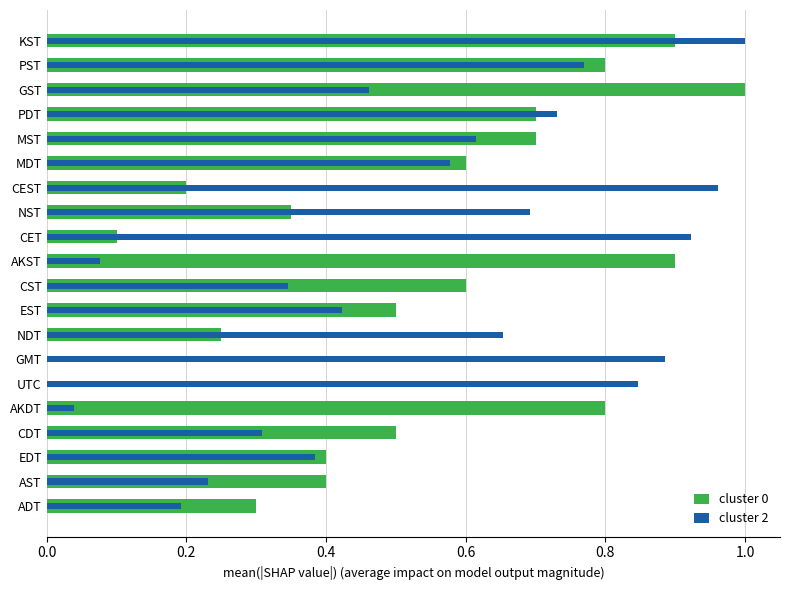

How many bars are there in total?

40